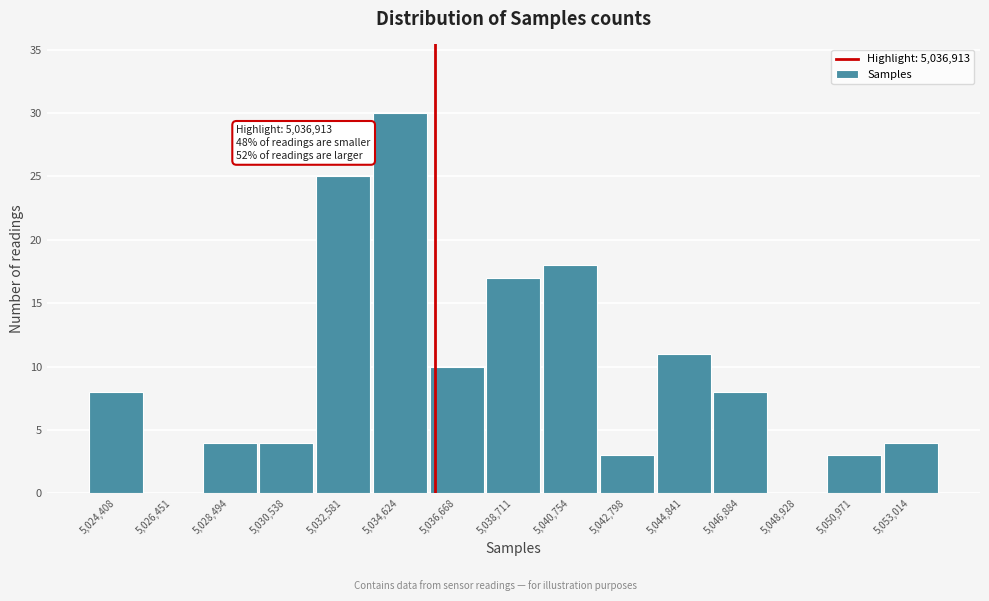

Reading left to right, what are all the values shown in this chart?

5,024,408=8	5,026,451=0	5,028,494=4	5,030,538=4	5,032,581=25	5,034,624=30	5,036,668=10	5,038,711=17	5,040,754=18	5,042,798=3	5,044,841=11	5,046,884=8	5,048,928=0	5,050,971=3	5,053,014=4